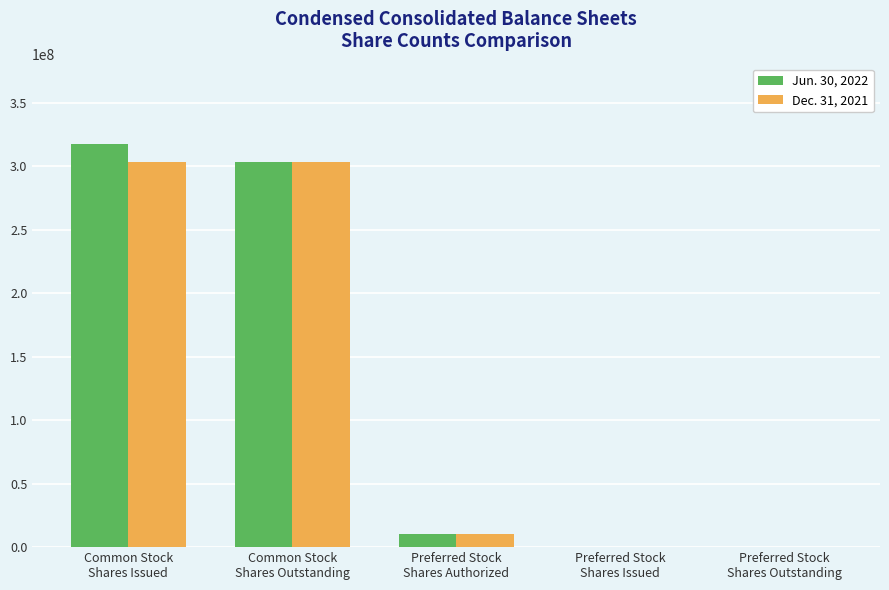

What is the greatest value displayed?

317235116